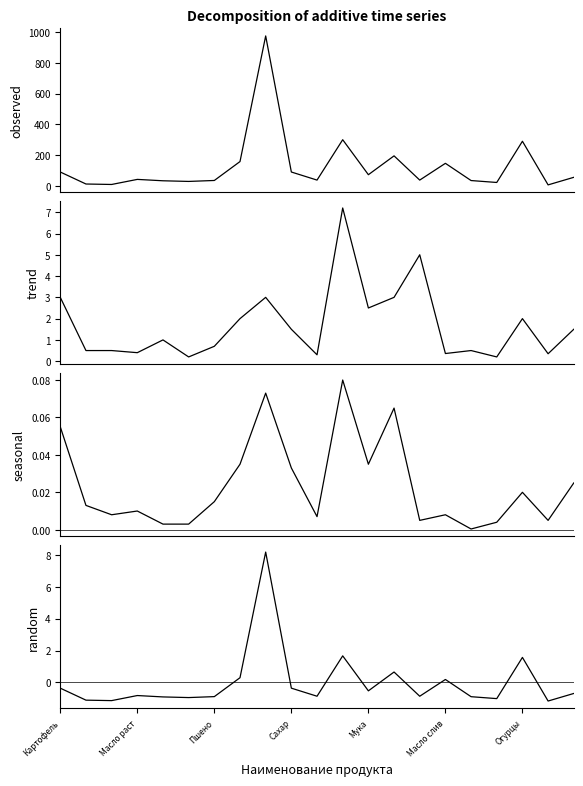

How many interior local valleys does the random series have?

7